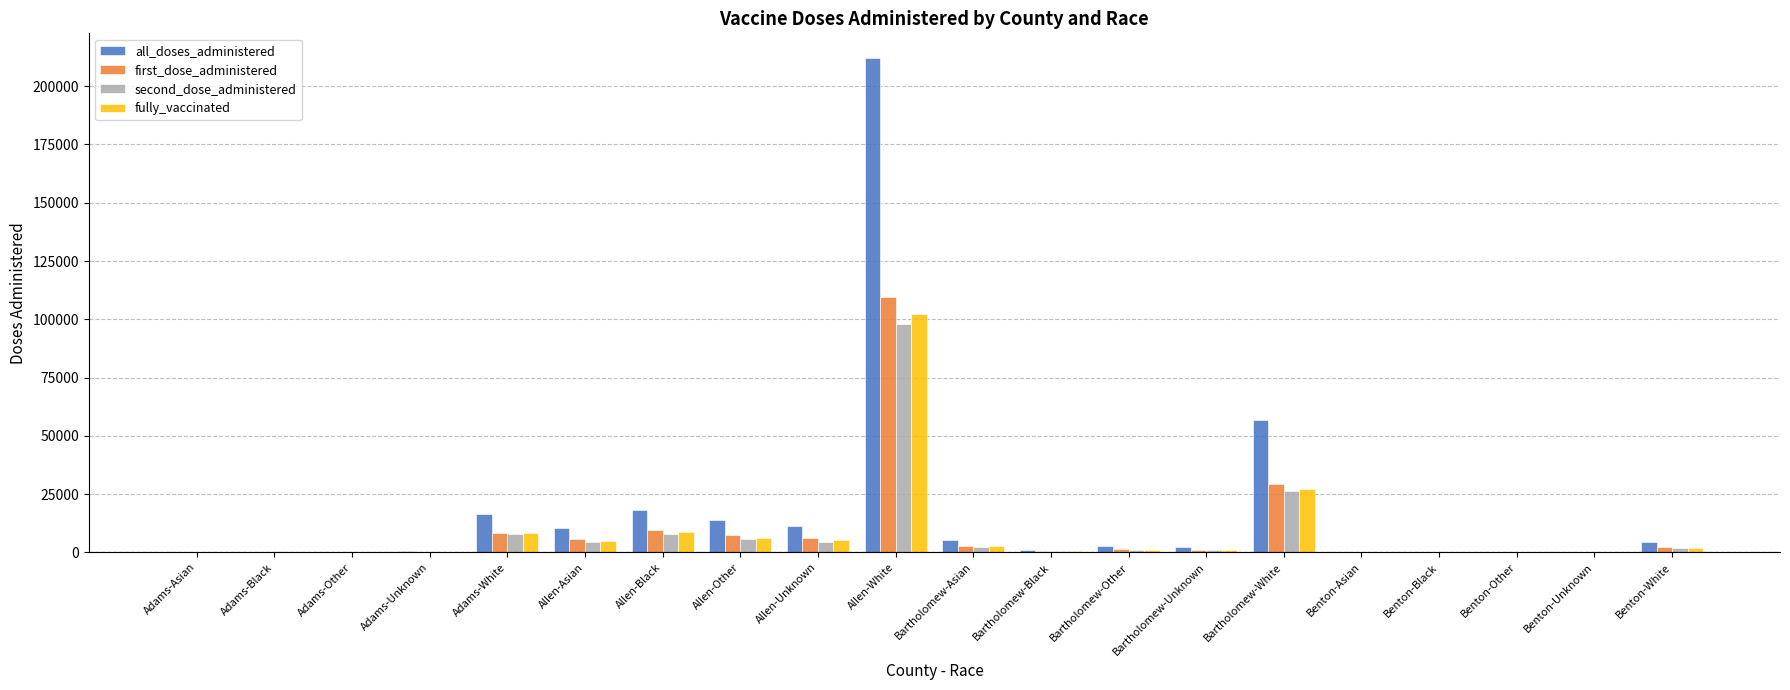

What is the difference between the first_dose_administered values at Bartholomew-Other and Adams-Other?

1318